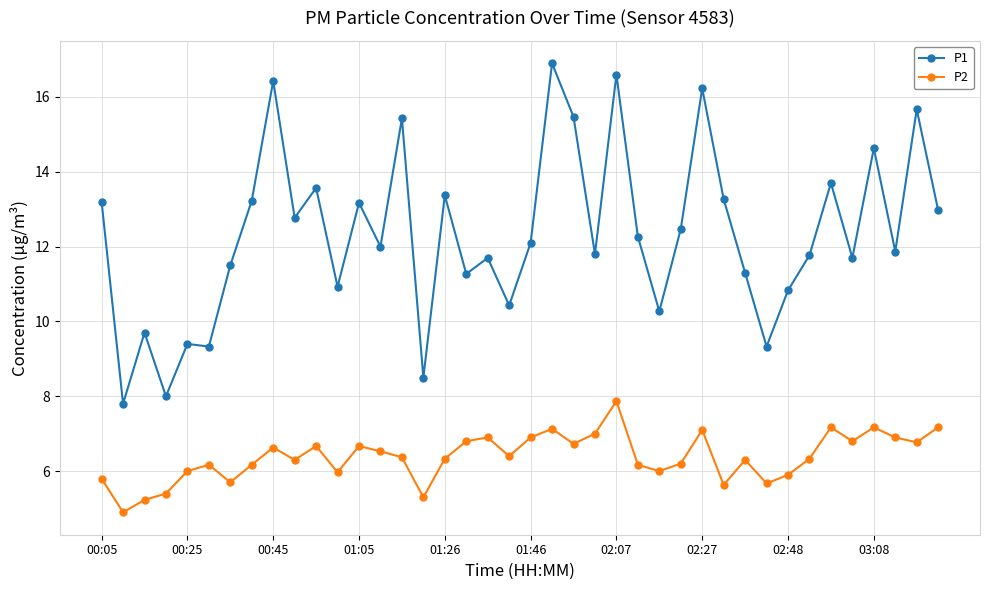

List the series in order of their peak value, highest first.

P1, P2